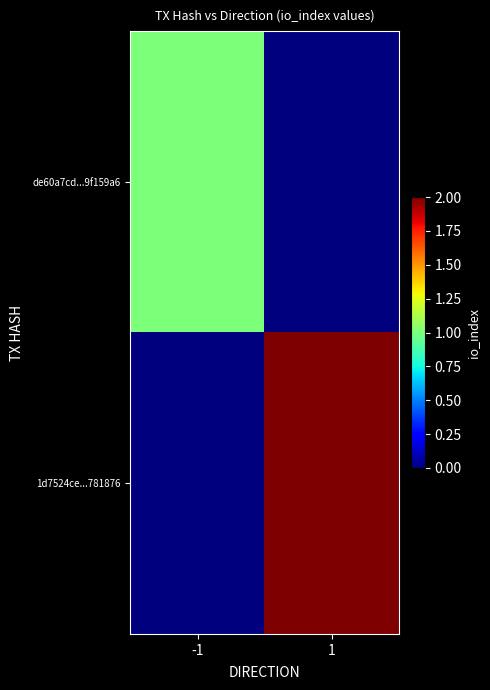

Rank the series by their average value, from highest to lowest.

1d7524ce...781876, de60a7cd...9f159a6